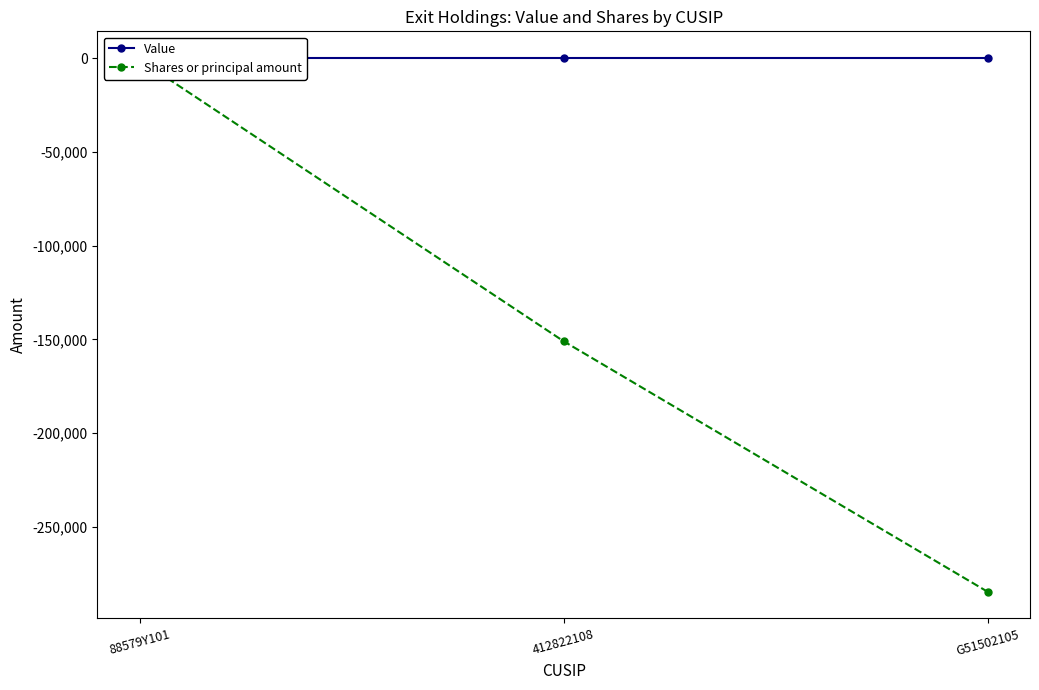

What is the total value across all series at 88579Y101?

-1005